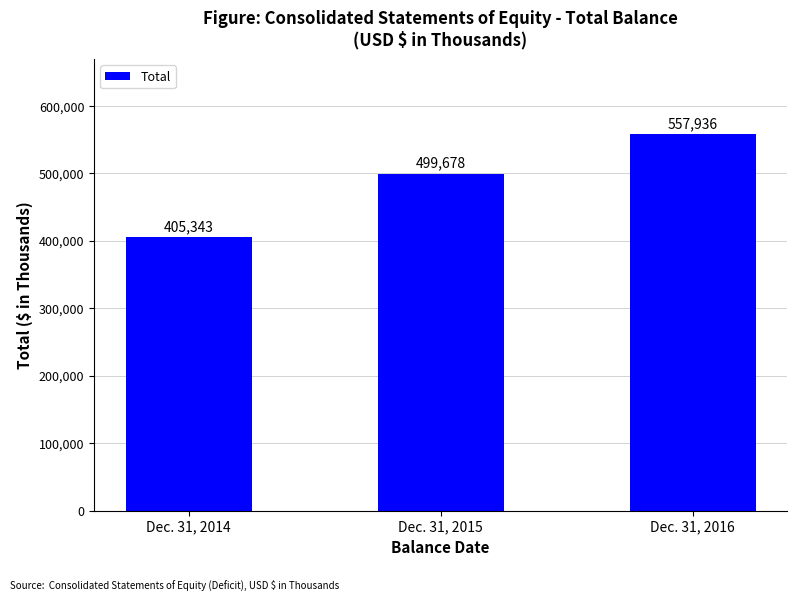

The value at Dec. 31, 2014 is 405343. True or false?

True